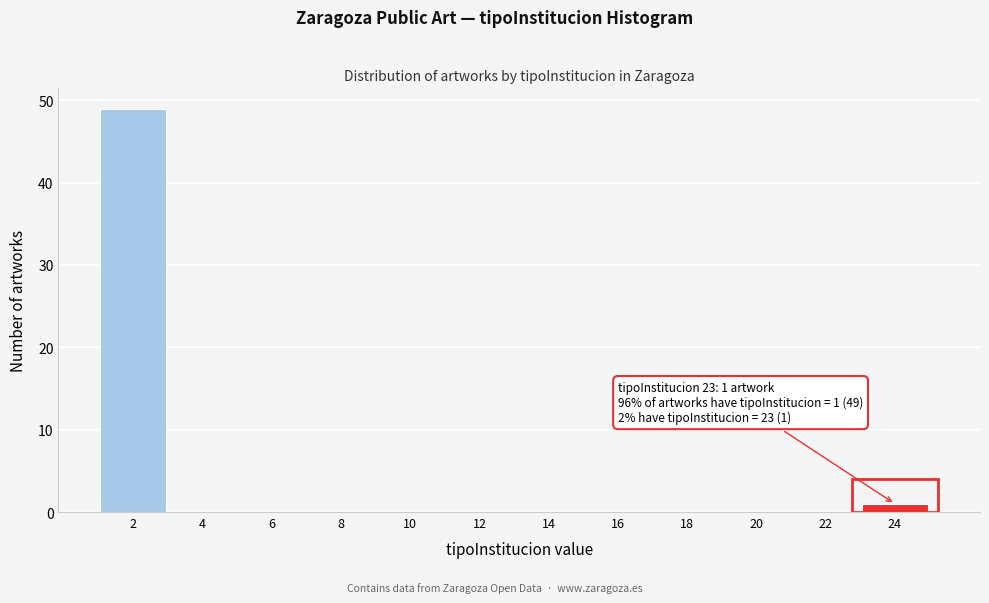

Reading right to left, extract all data points from this chart.

24=1	22=0	20=0	18=0	16=0	14=0	12=0	10=0	8=0	6=0	4=0	2=49